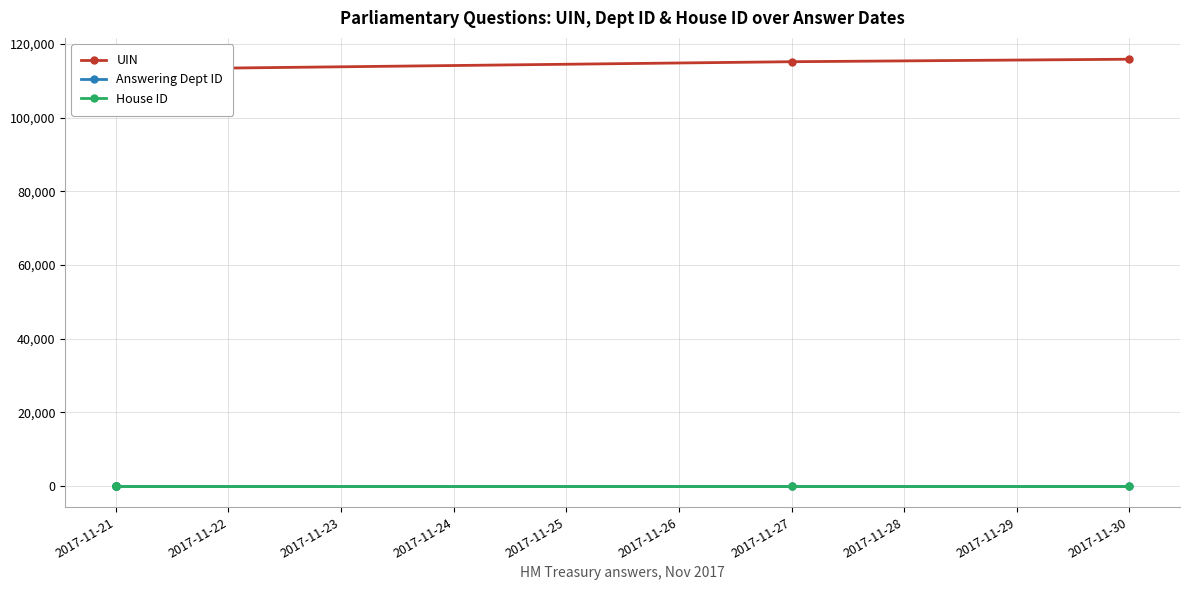

What is the difference between the UIN values at 2017-11-21 and 2017-11-30?

3154